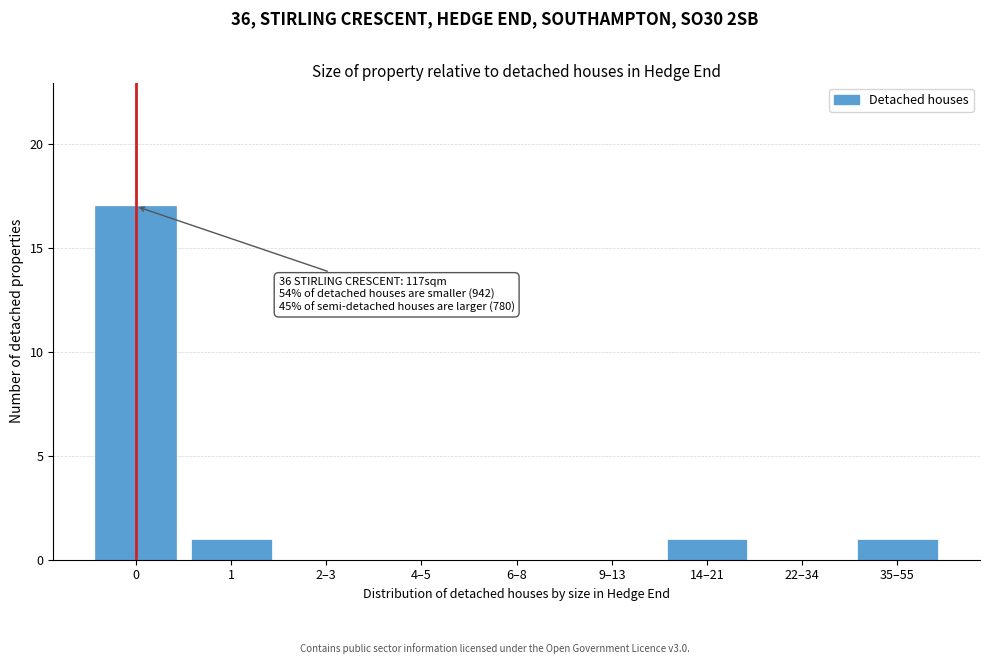

Reading left to right, what are all the values shown in this chart?

0=17	1=1	2–3=0	4–5=0	6–8=0	9–13=0	14–21=1	22–34=0	35–55=1